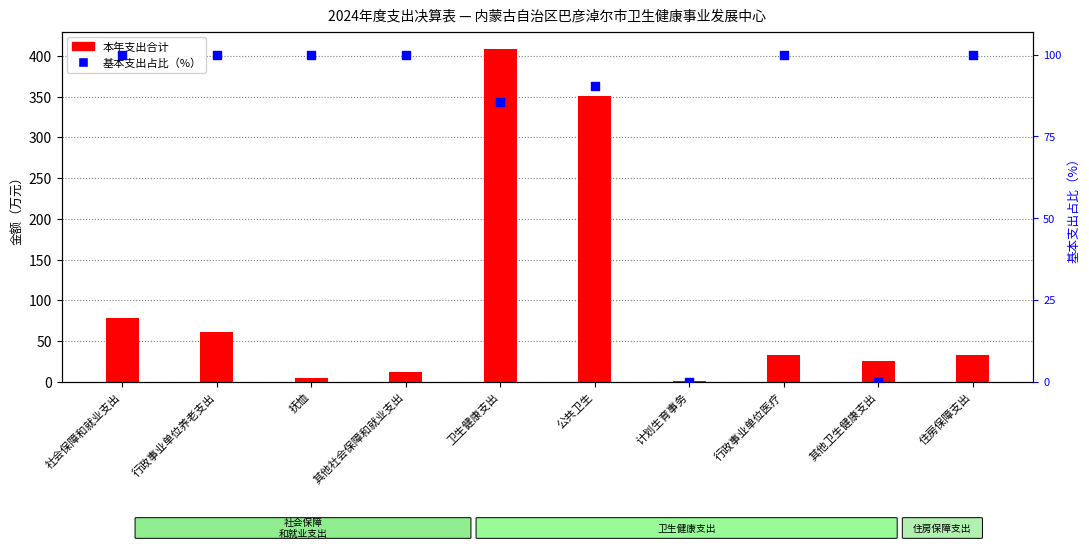

Is the value of 基本支出占比（%） at 行政事业单位医疗 greater than the value of 本年支出合计 at 卫生健康支出?

No